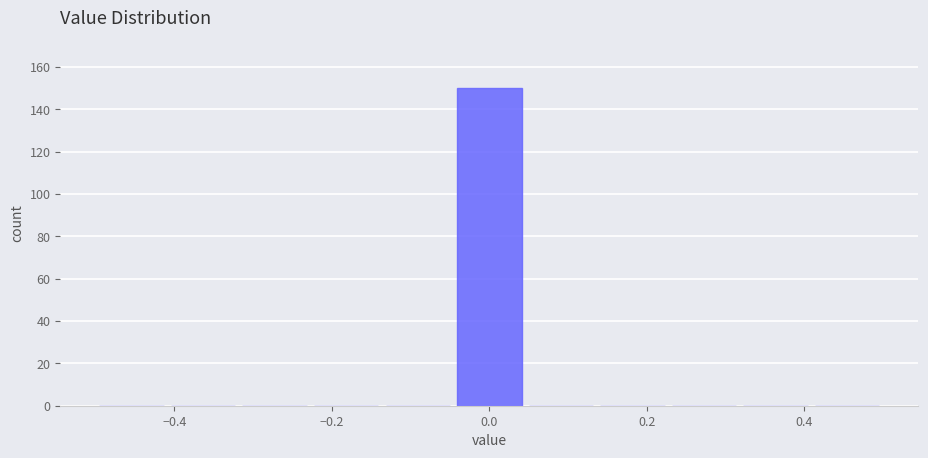

What is the height of the bar covering -0.04 to 0.04 on the x-axis? Neither the bar edges nor the heights are printed on the chart, so give them approximately, as read against the axes.

150